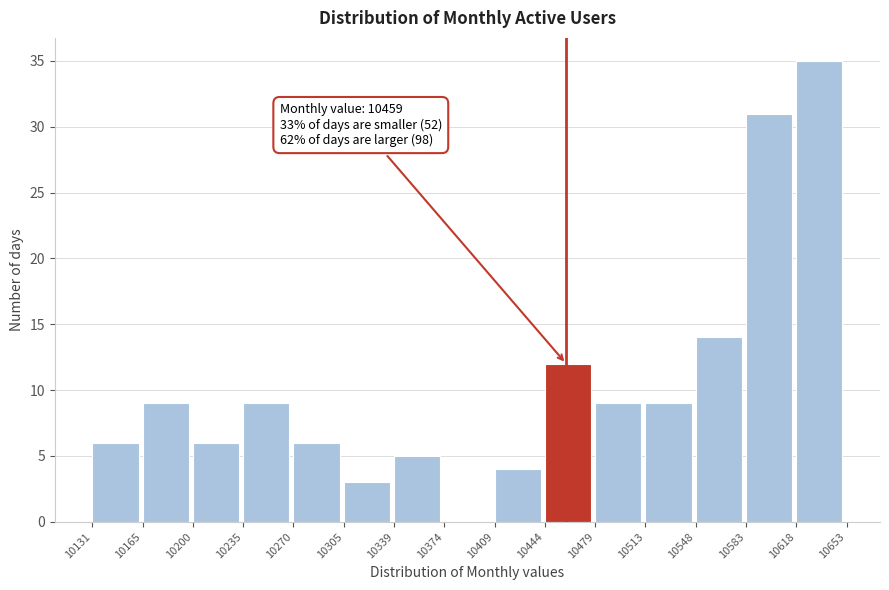

Which range on the x-axis has the tallest bar?

10618 to 10653